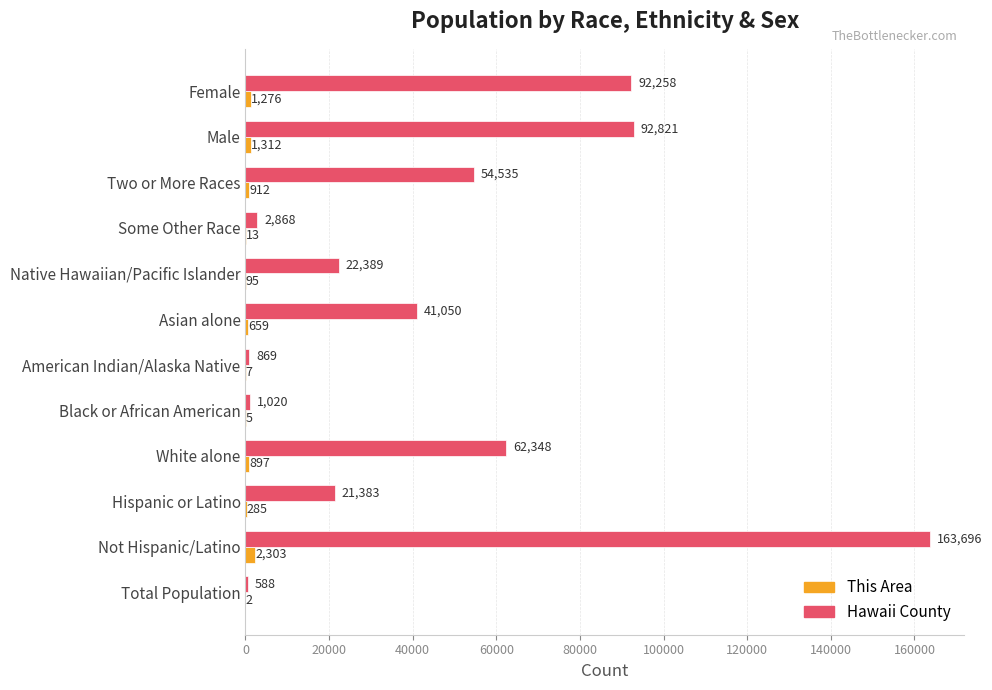

Which series has the largest total across all categories?

Hawaii County